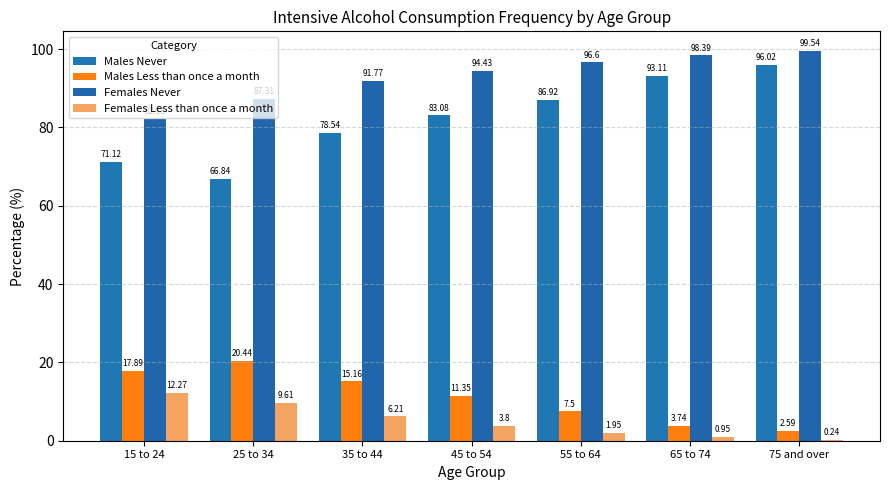

Which category has the lowest value in the Males Less than once a month series?

75 and over